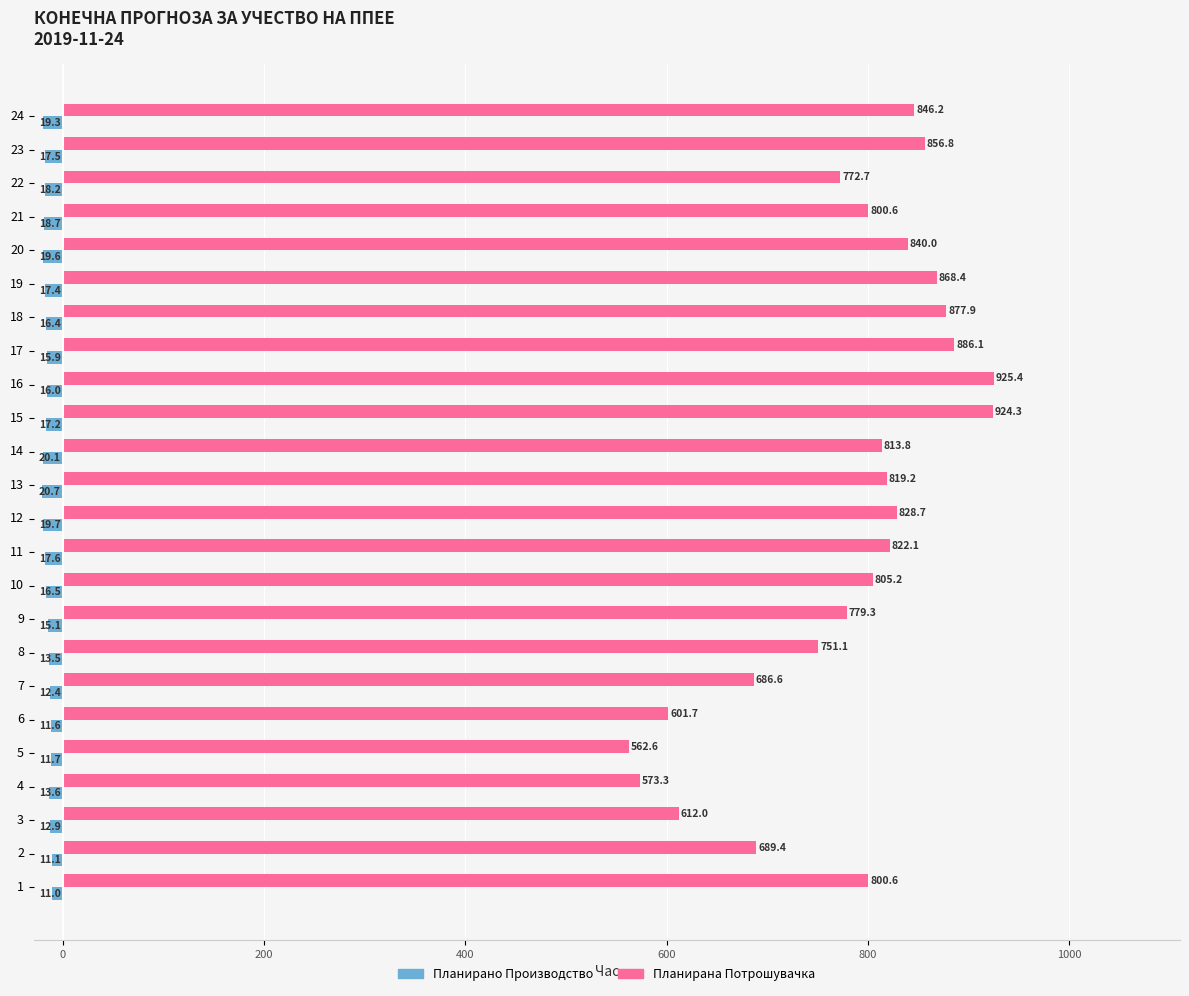

Which label corresponds to the largest value in the chart?

16